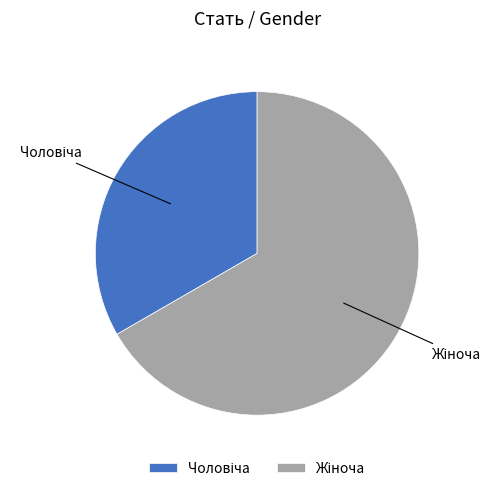

Is there a majority slice in this chart?

Yes